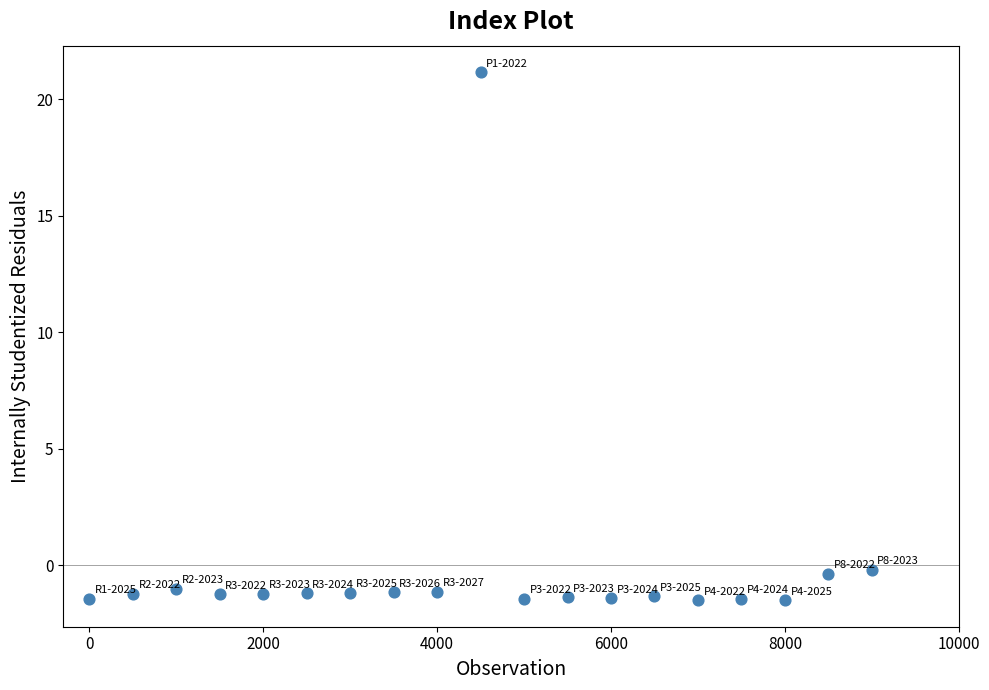

What is the range of Y values (max minus min)?

22.7